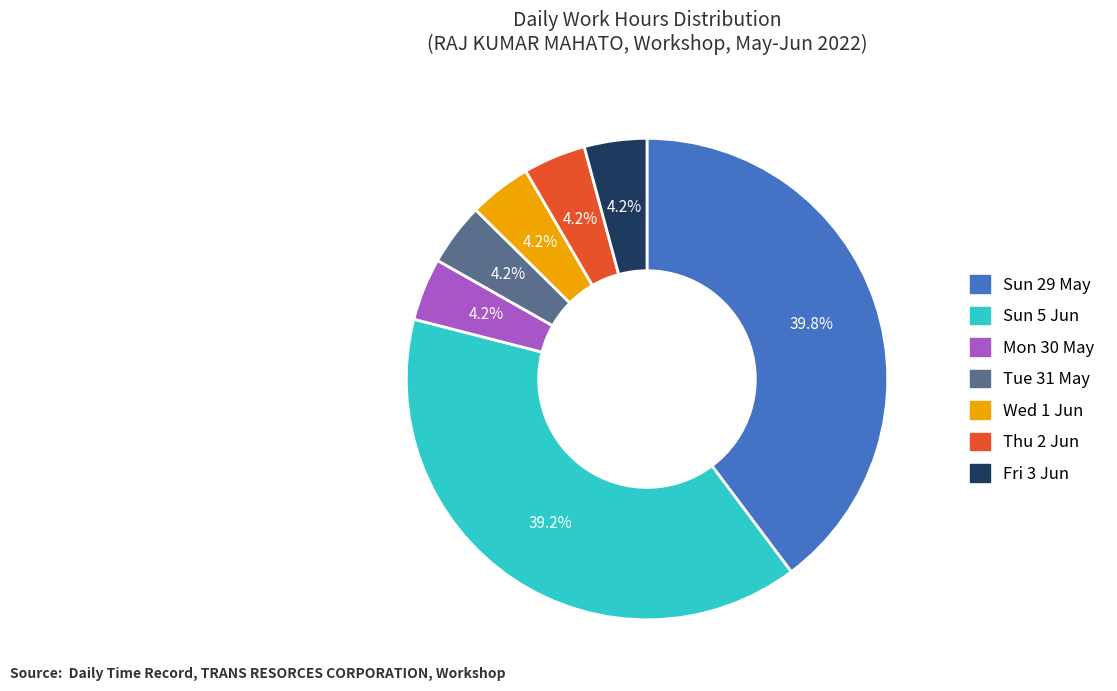

How many slices are in this pie chart?

7